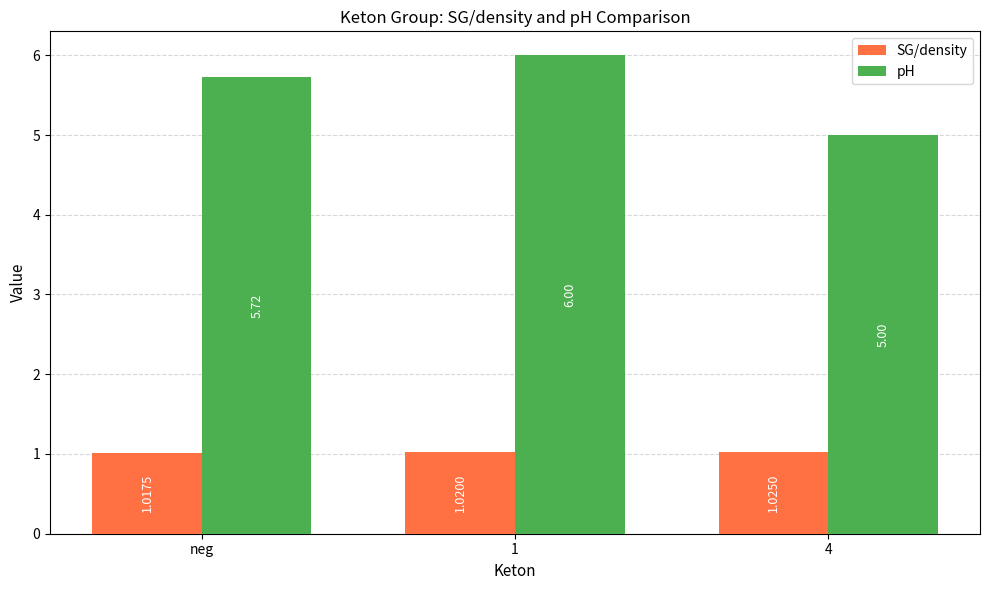

Between neg and 1, which series saw the biggest shift?

pH